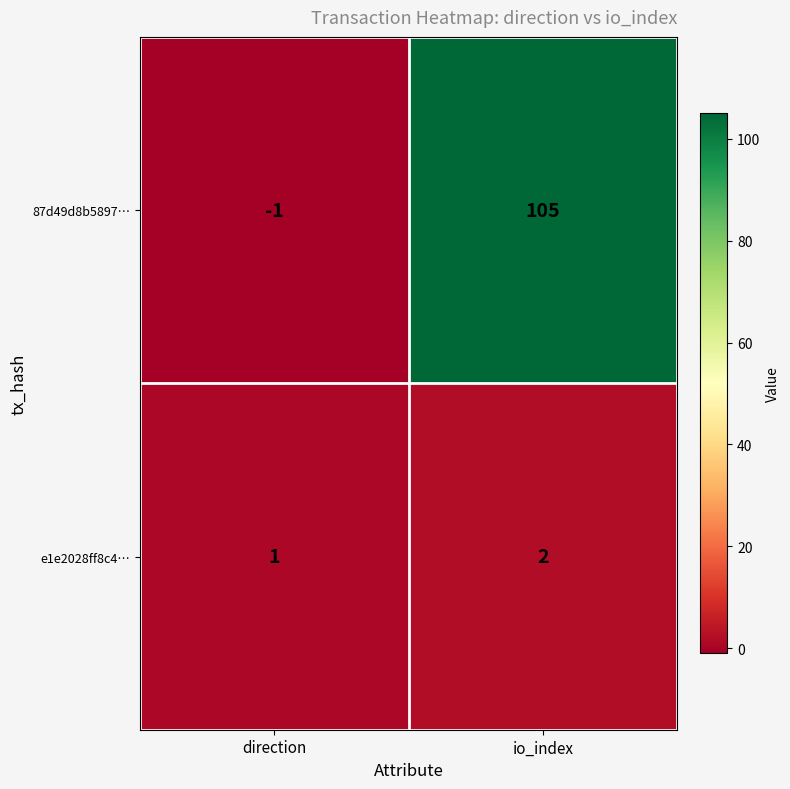

Rank the categories by e1e2028ff8c4… value from lowest to highest.

direction, io_index